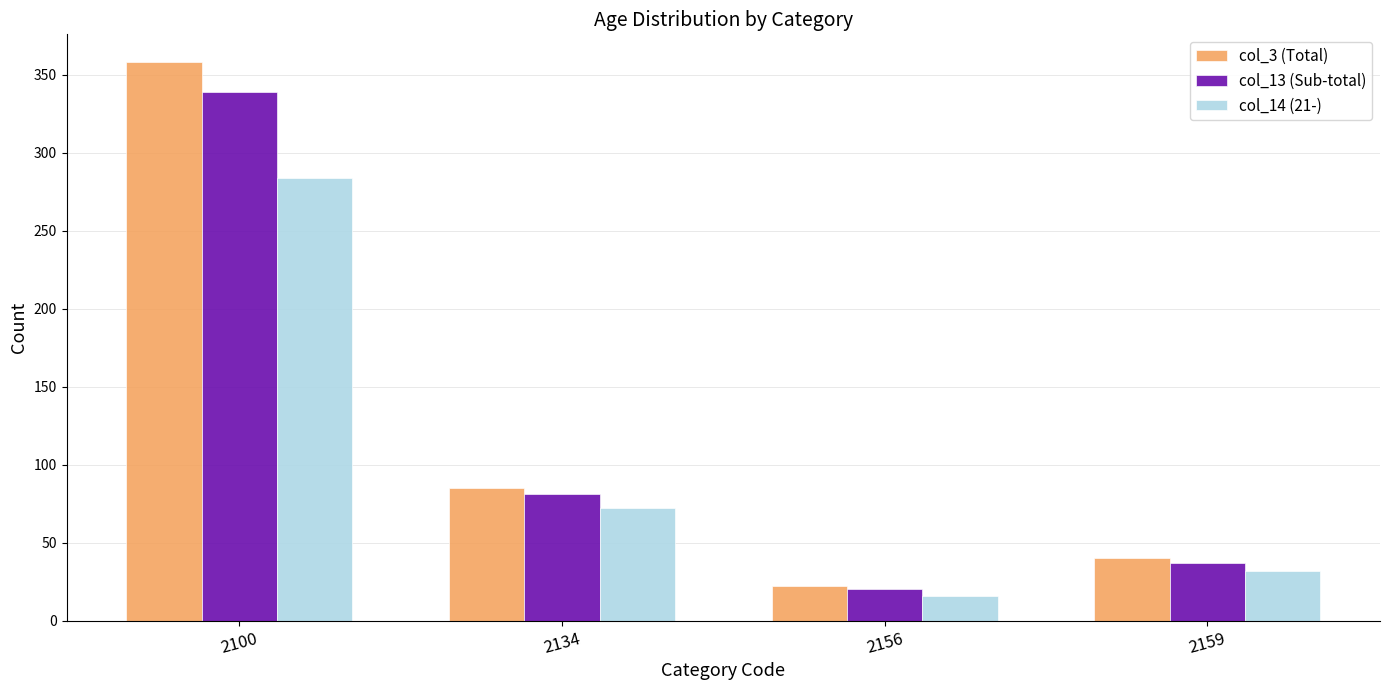

Where does the col_13 (Sub-total) series first go above 81?

2100